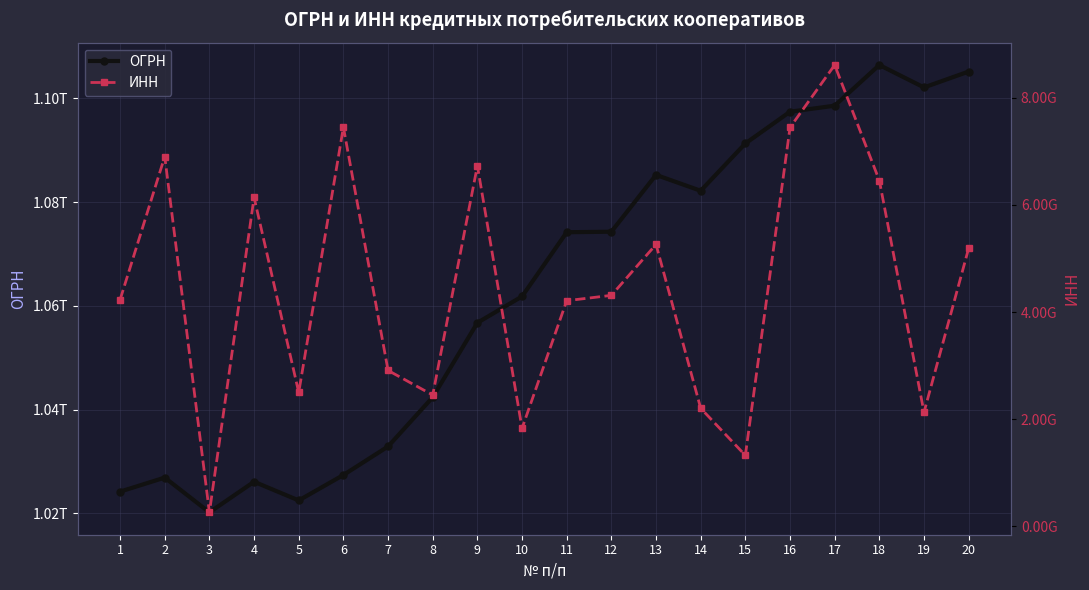

At which label does ИНН first exceed 4312137375?

2